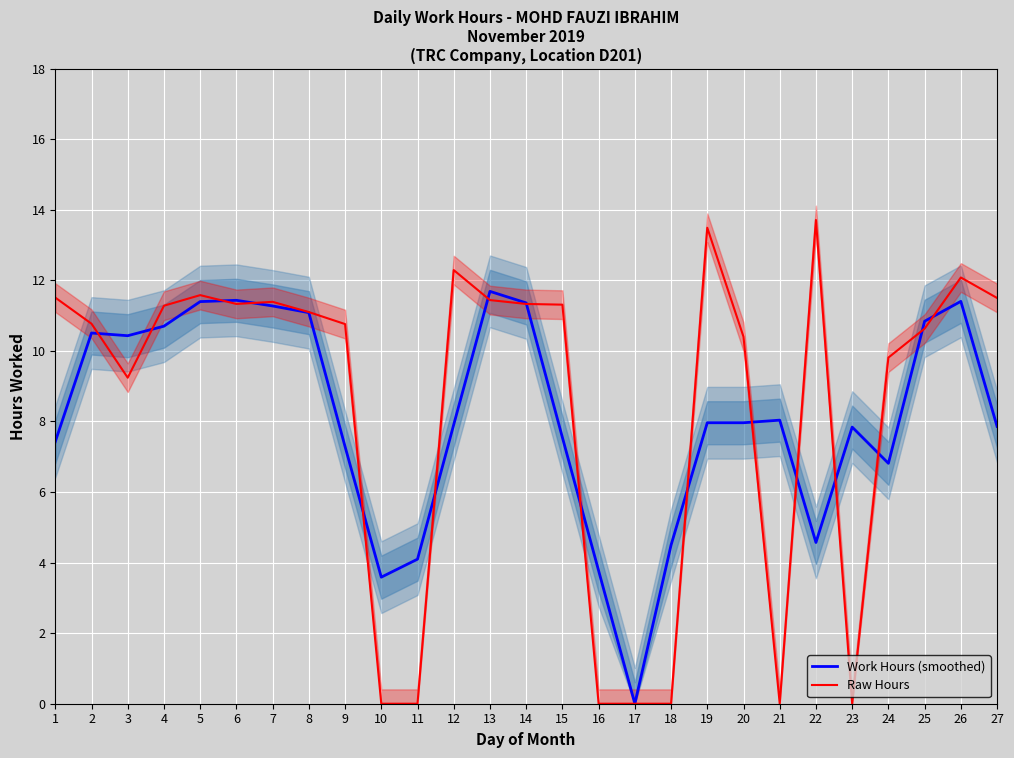

What is the total value across all series at 11?

4.1